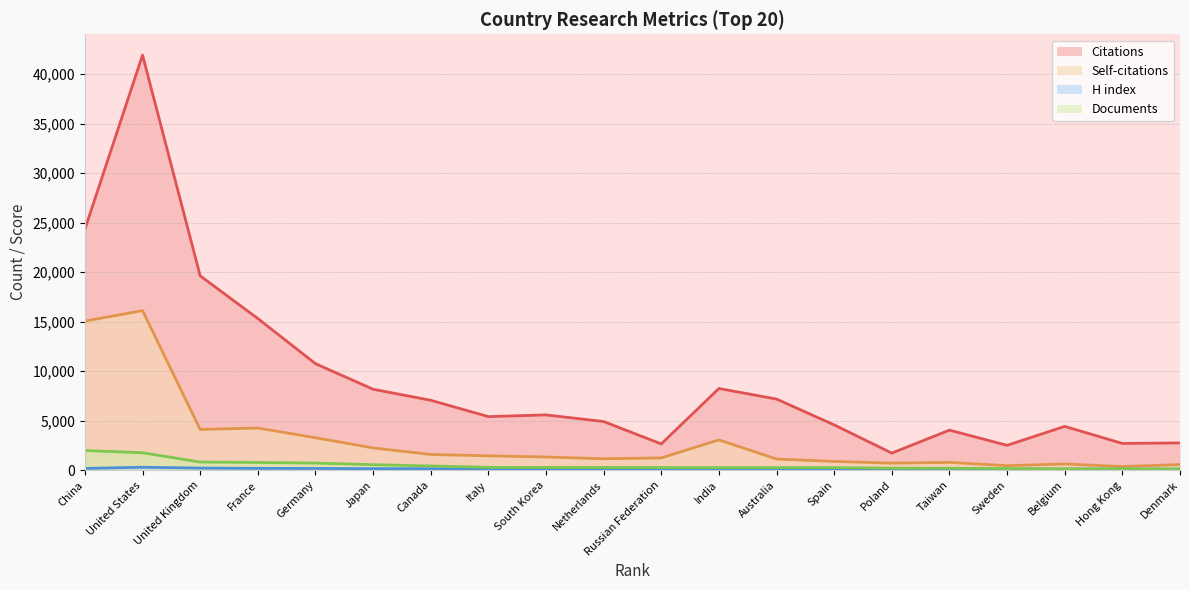

The value of Self-citations at Russian Federation is 360. True or false?

False